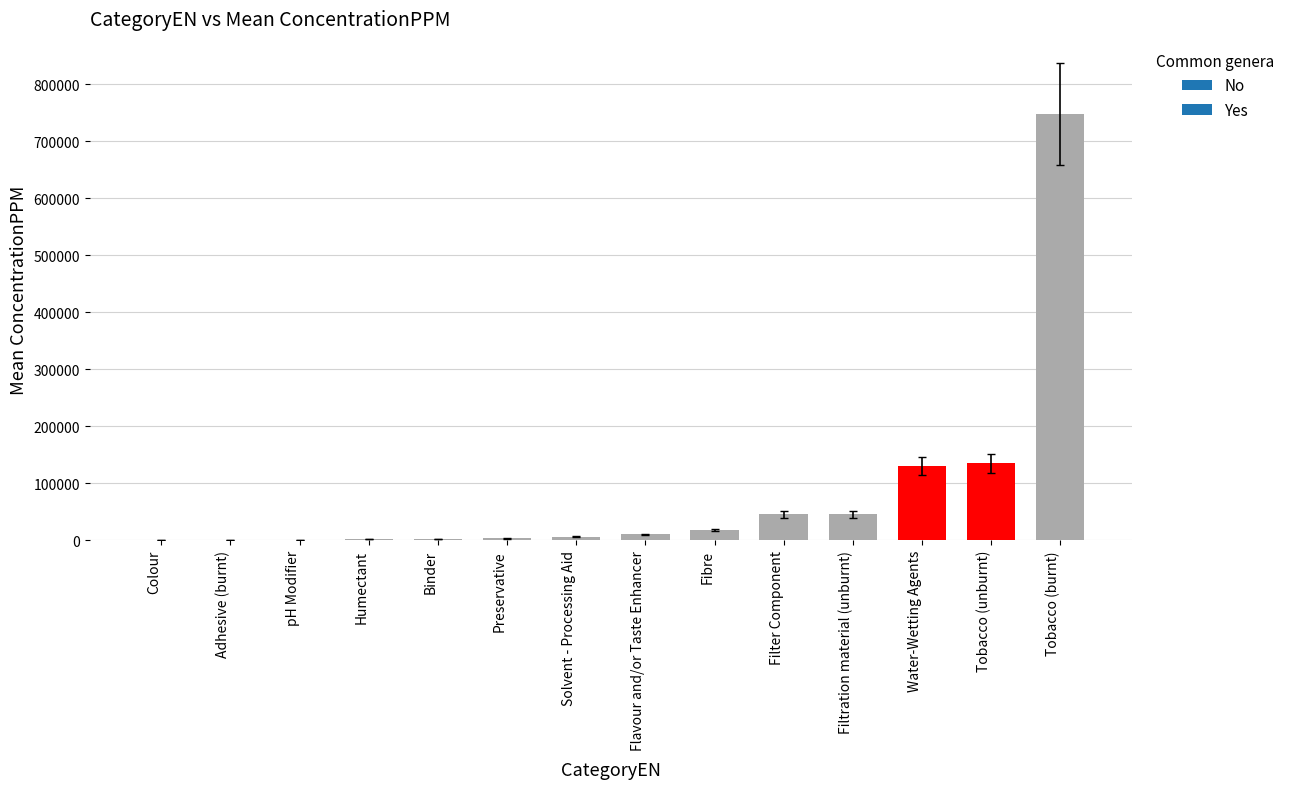

What is the greatest value displayed?

748248